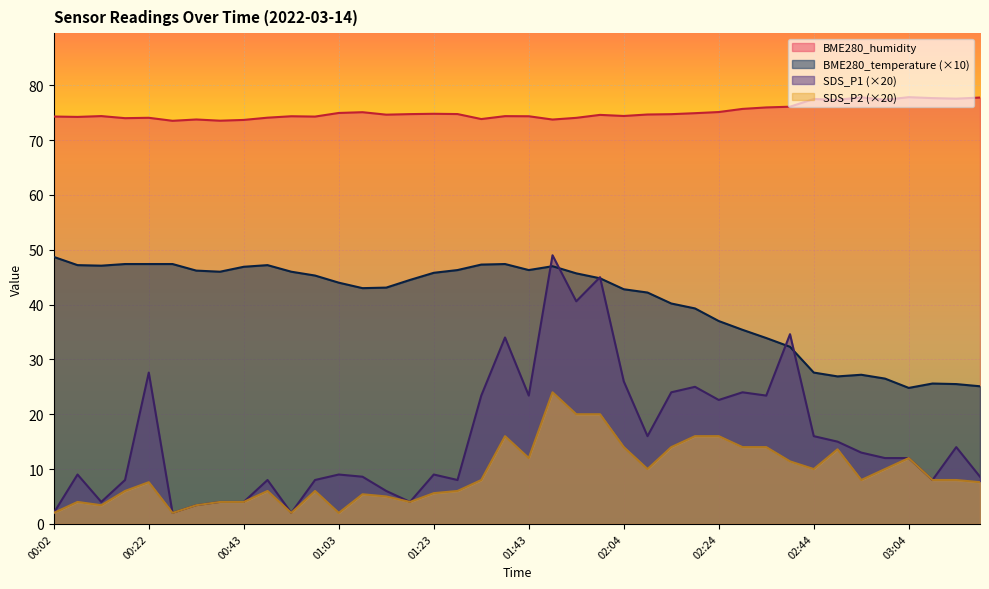

Where does the SDS_P2 series first go above 8?

01:38